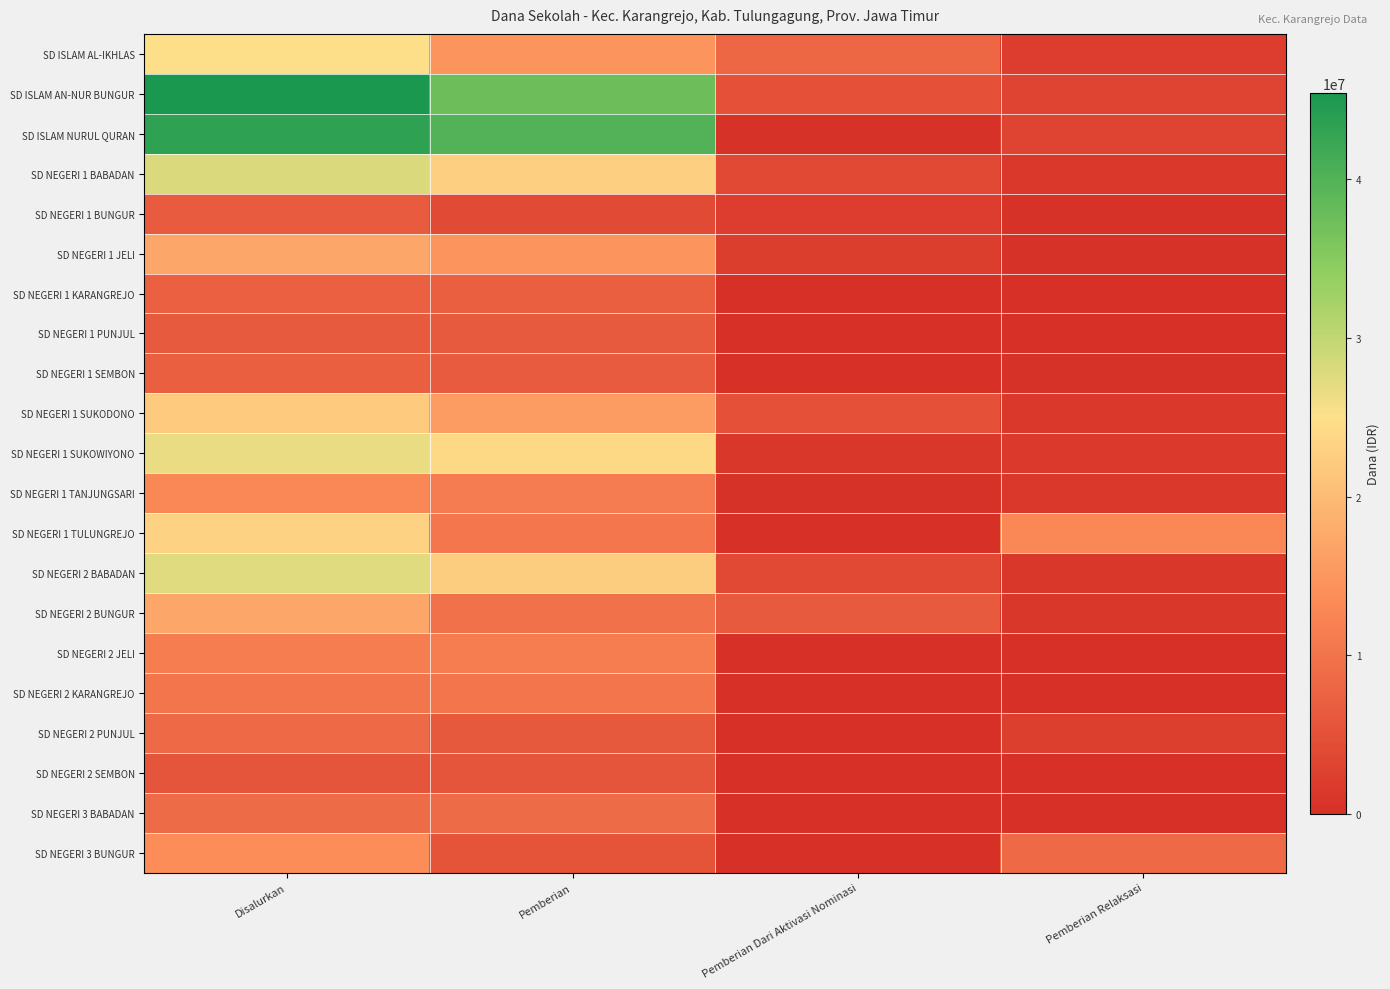

Rank the series by their maximum value, from lowest to highest.

SD NEGERI 2 SEMBON, SD NEGERI 1 PUNJUL, SD NEGERI 1 BUNGUR, SD NEGERI 1 SEMBON, SD NEGERI 1 KARANGREJO, SD NEGERI 2 PUNJUL, SD NEGERI 3 BABADAN, SD NEGERI 2 KARANGREJO, SD NEGERI 2 JELI, SD NEGERI 1 TANJUNGSARI, SD NEGERI 3 BUNGUR, SD NEGERI 1 JELI, SD NEGERI 2 BUNGUR, SD NEGERI 1 SUKODONO, SD NEGERI 1 TULUNGREJO, SD ISLAM AL-IKHLAS, SD NEGERI 1 SUKOWIYONO, SD NEGERI 2 BABADAN, SD NEGERI 1 BABADAN, SD ISLAM NURUL QURAN, SD ISLAM AN-NUR BUNGUR